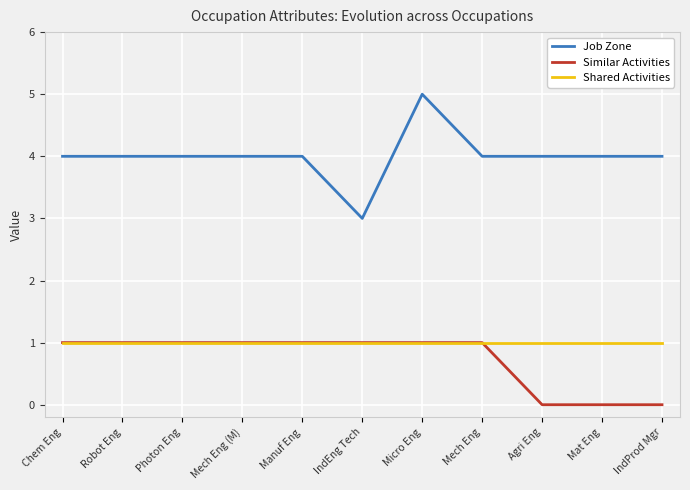

Between IndEng Tech and Micro Eng, which series saw the biggest shift?

Job Zone